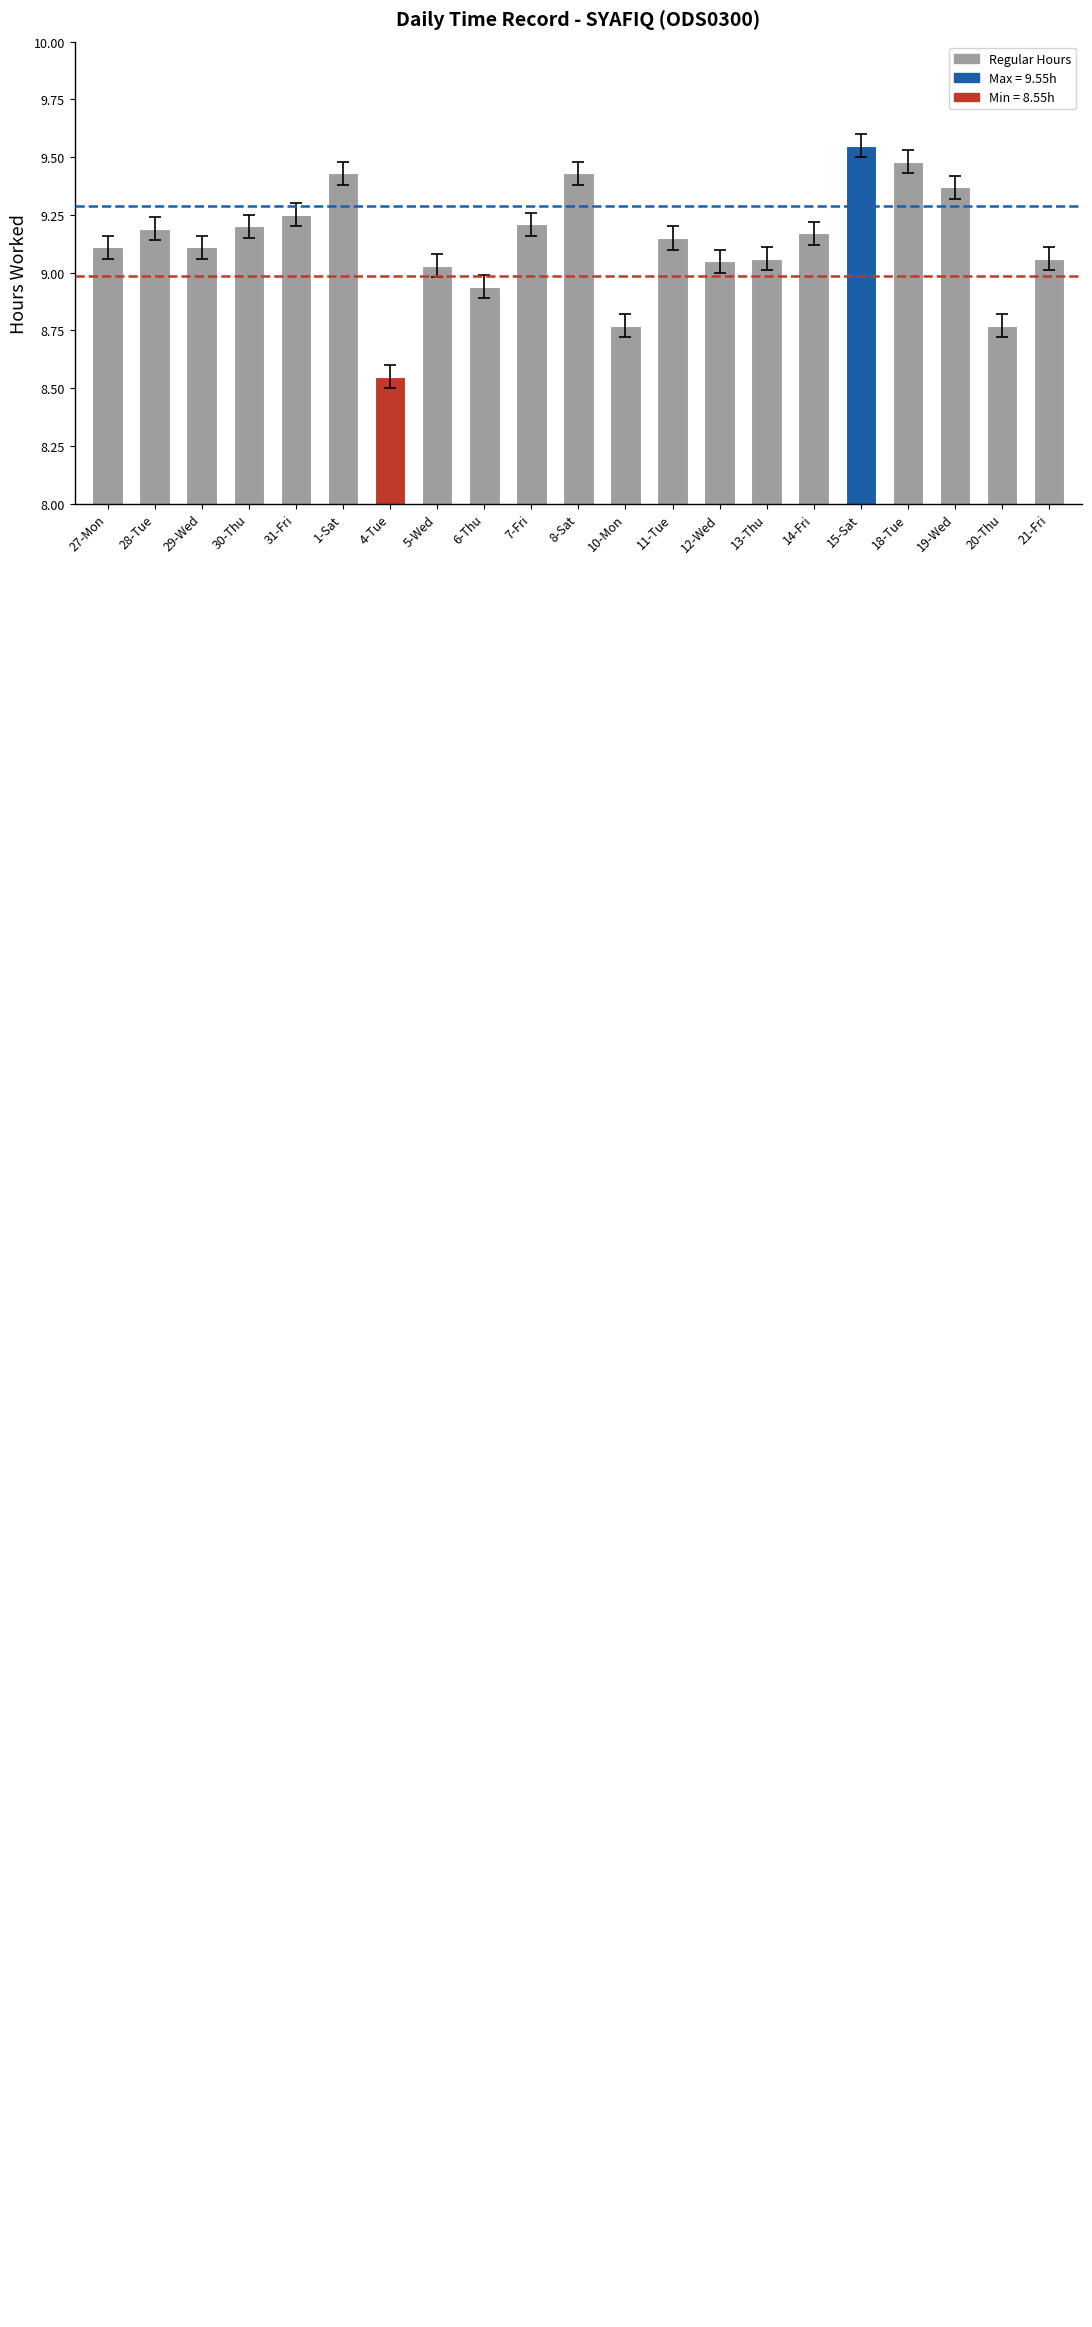

Does the chart contain stacked bars?

No